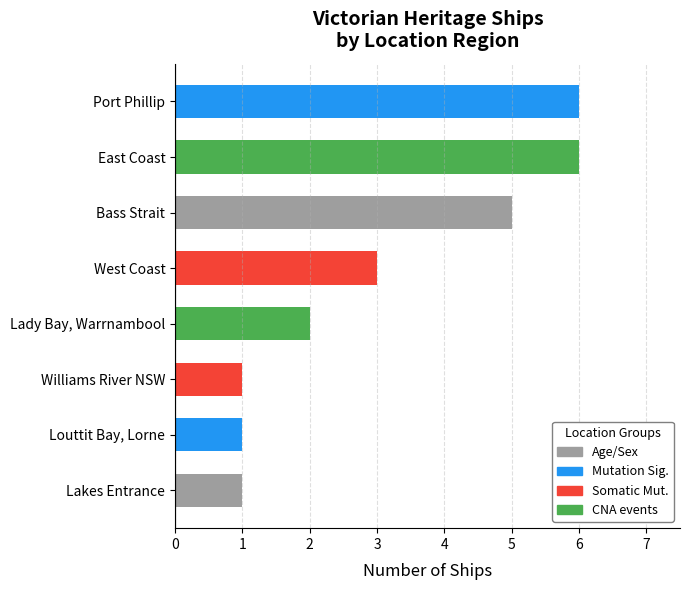

What is the change in value from Williams River NSW to Bass Strait?

+4